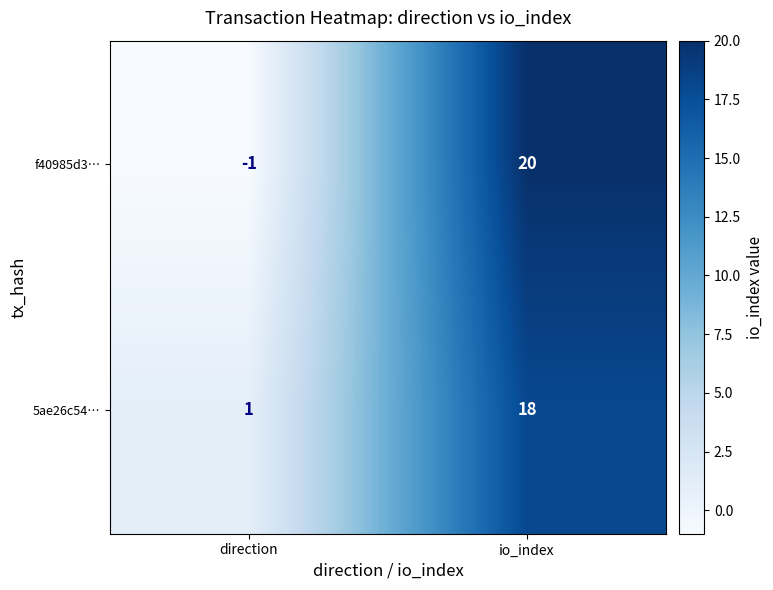

What is the spread (max minus min) of values at io_index?

2